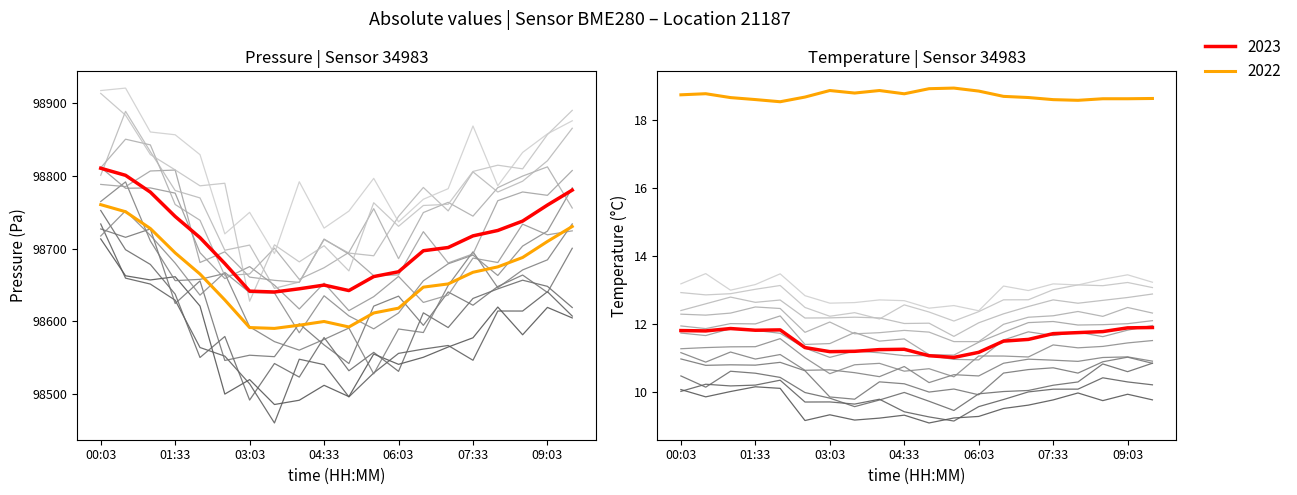

Where does the pressure series first go above 98590?

00:03